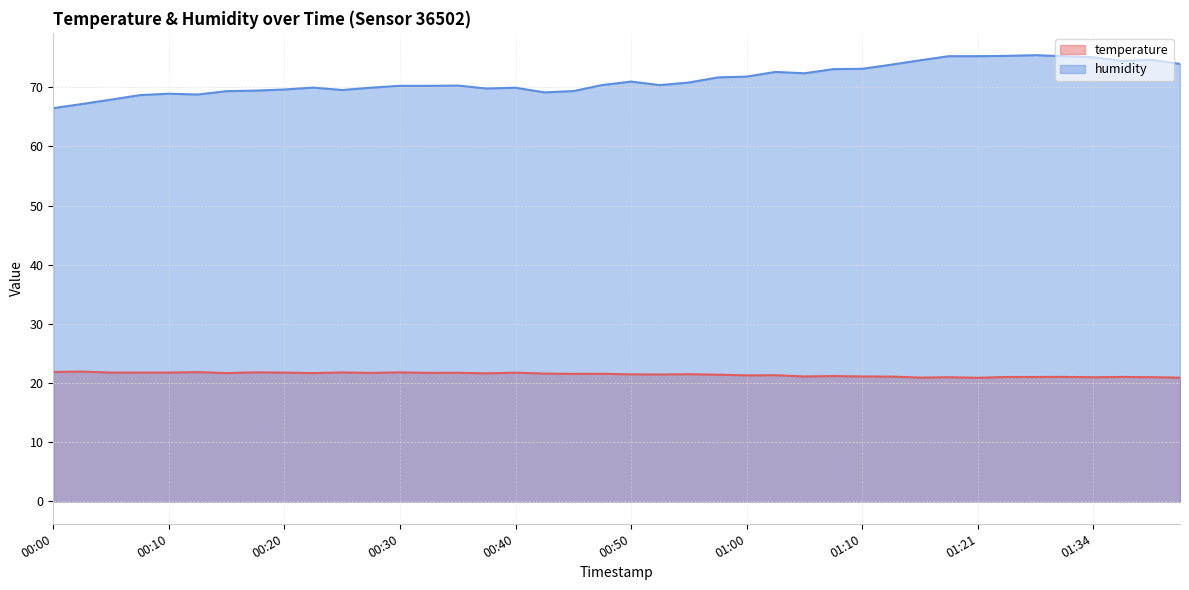

What is the difference between the maximum and minimum values in the temperature series?

1.1